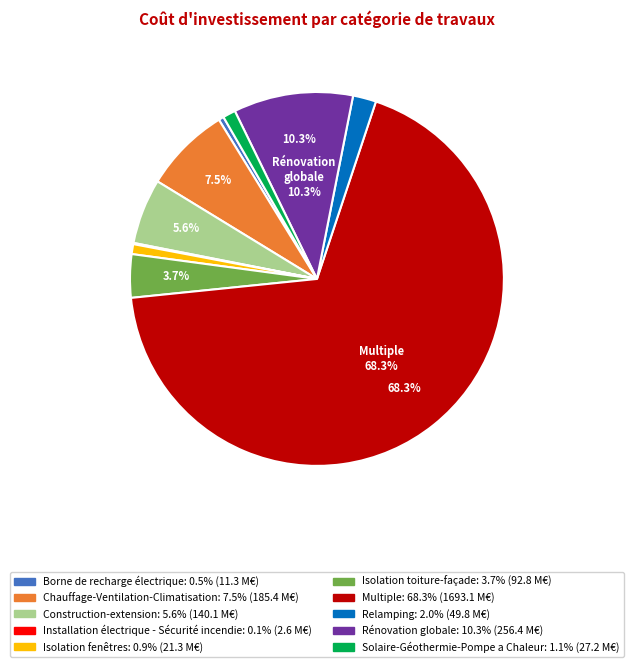

The Borne de recharge électrique slice represents 0% of the pie. True or false?

True